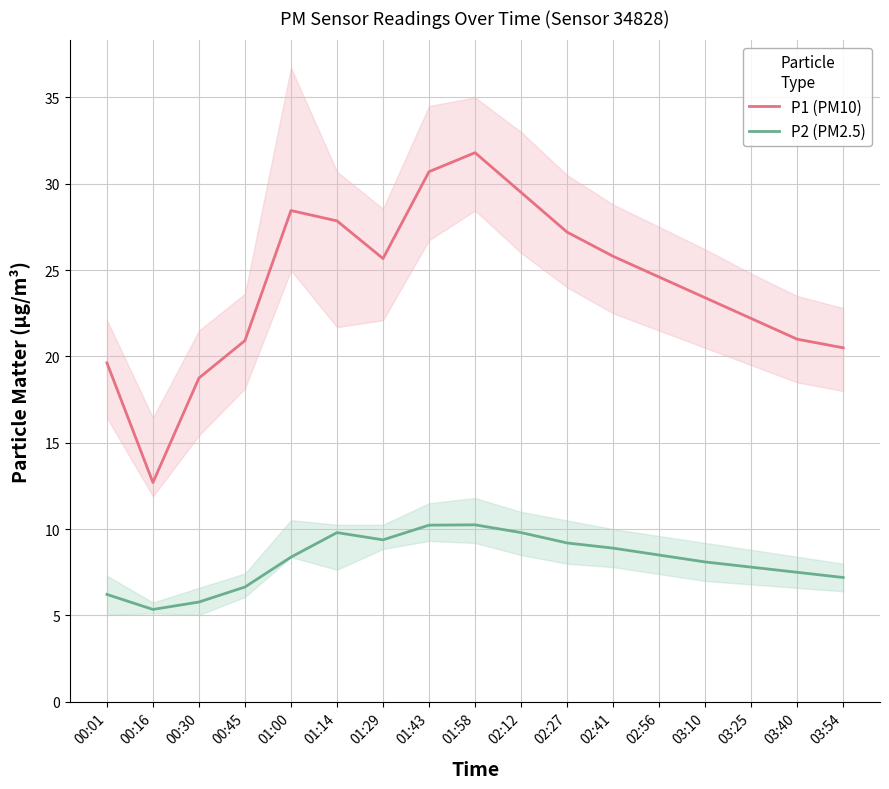

True or false: P1 (PM10) has a value of 25.8 at 02:41.

True